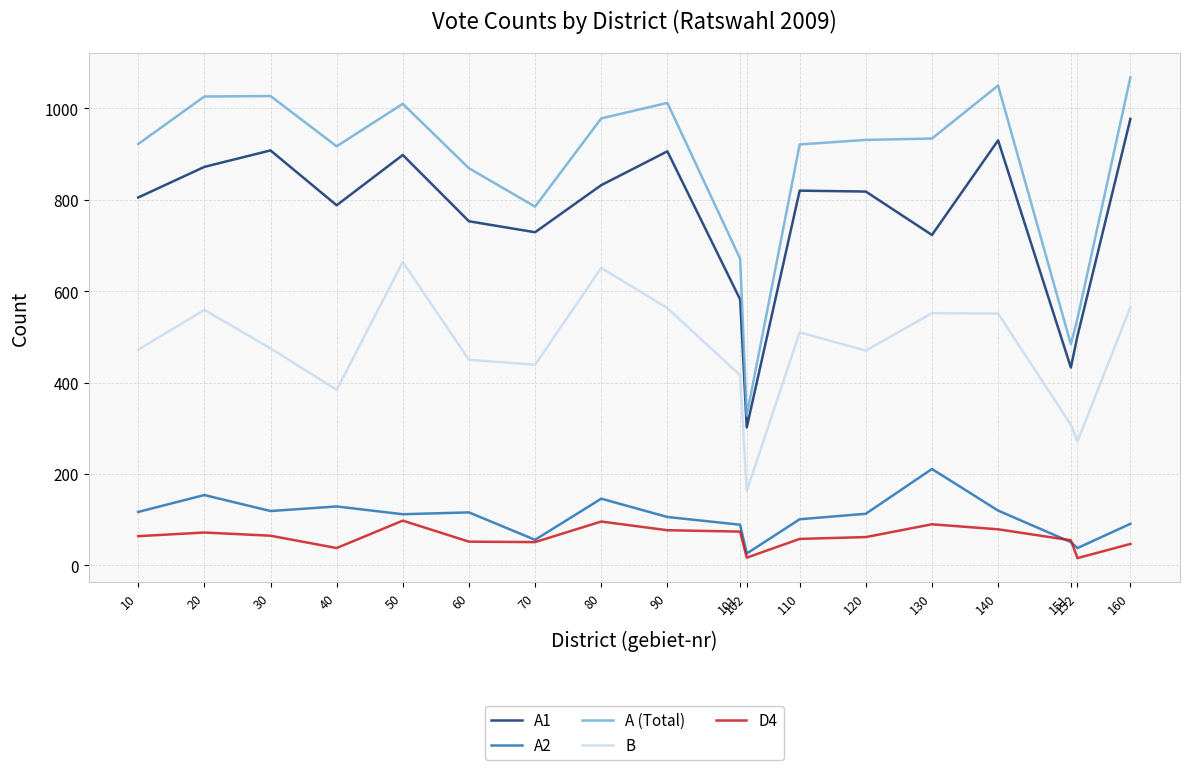

The value of D4 at 160 is 47. True or false?

True